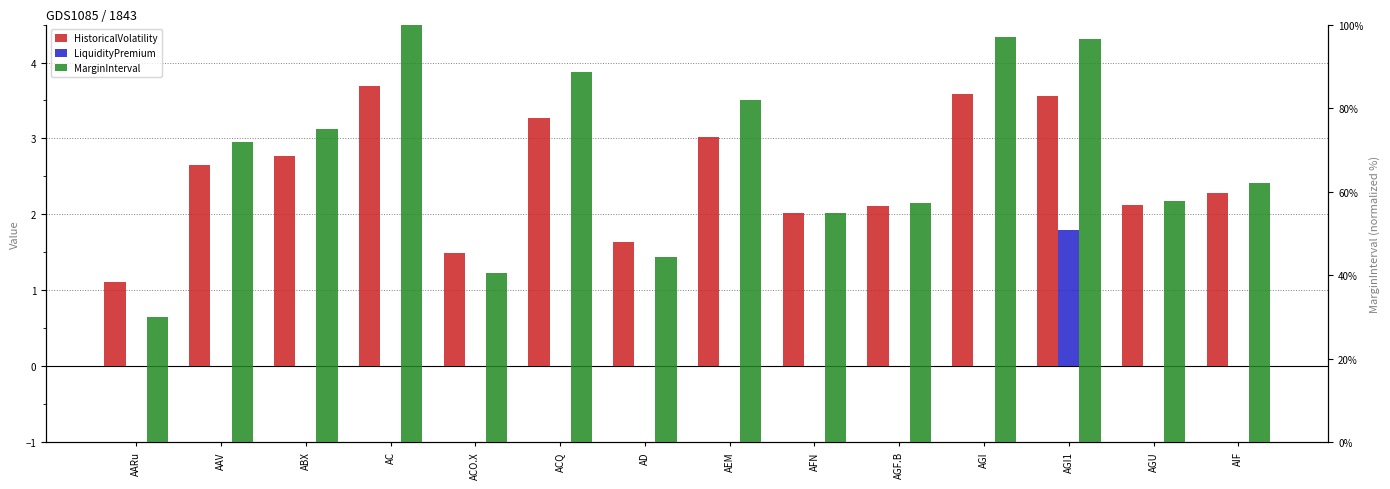

What value does the MarginInterval series have at AFN?

54.8